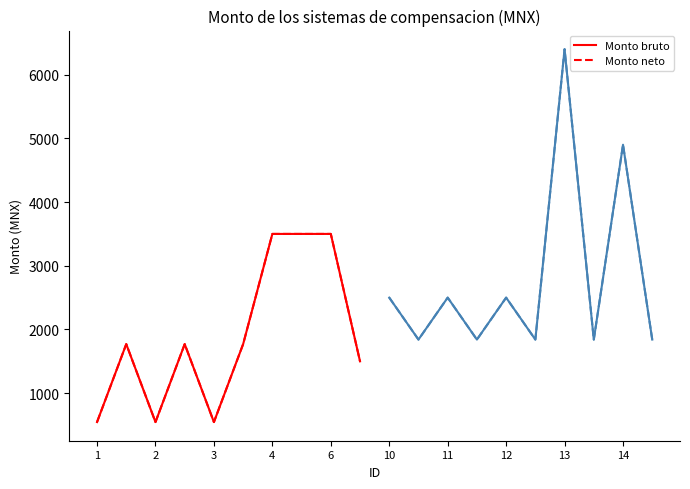

Is this an area chart (filled region under the line)?

No